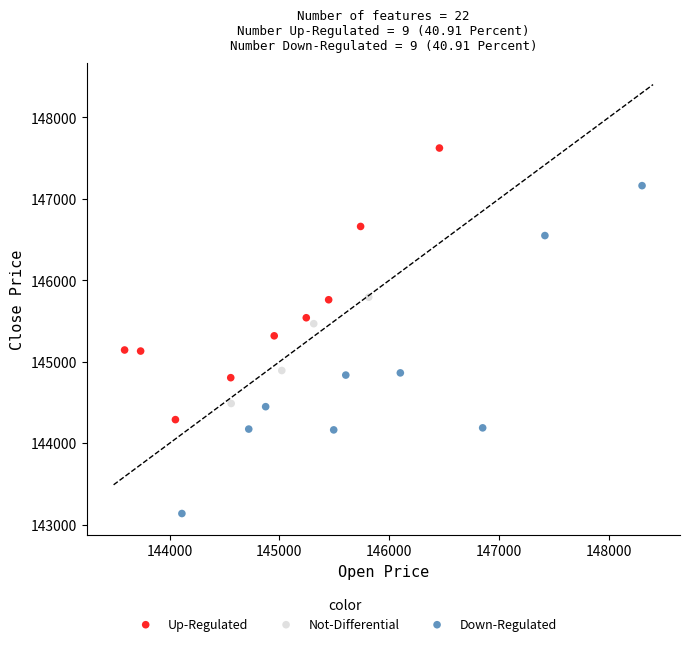

Which series has the largest Y range (max minus min)?

Down-Regulated